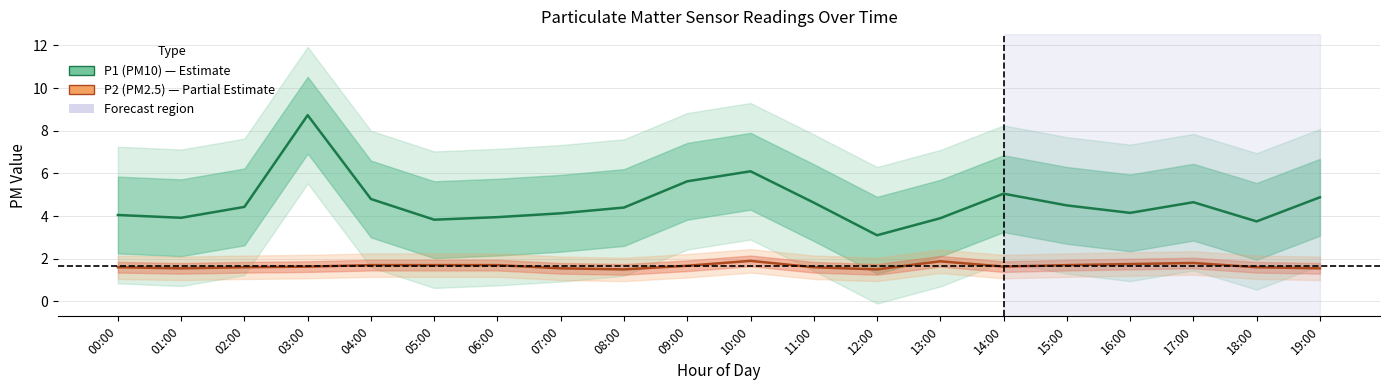

True or false: P2 (PM2.5) and P1 (PM10) intersect in this chart.

False